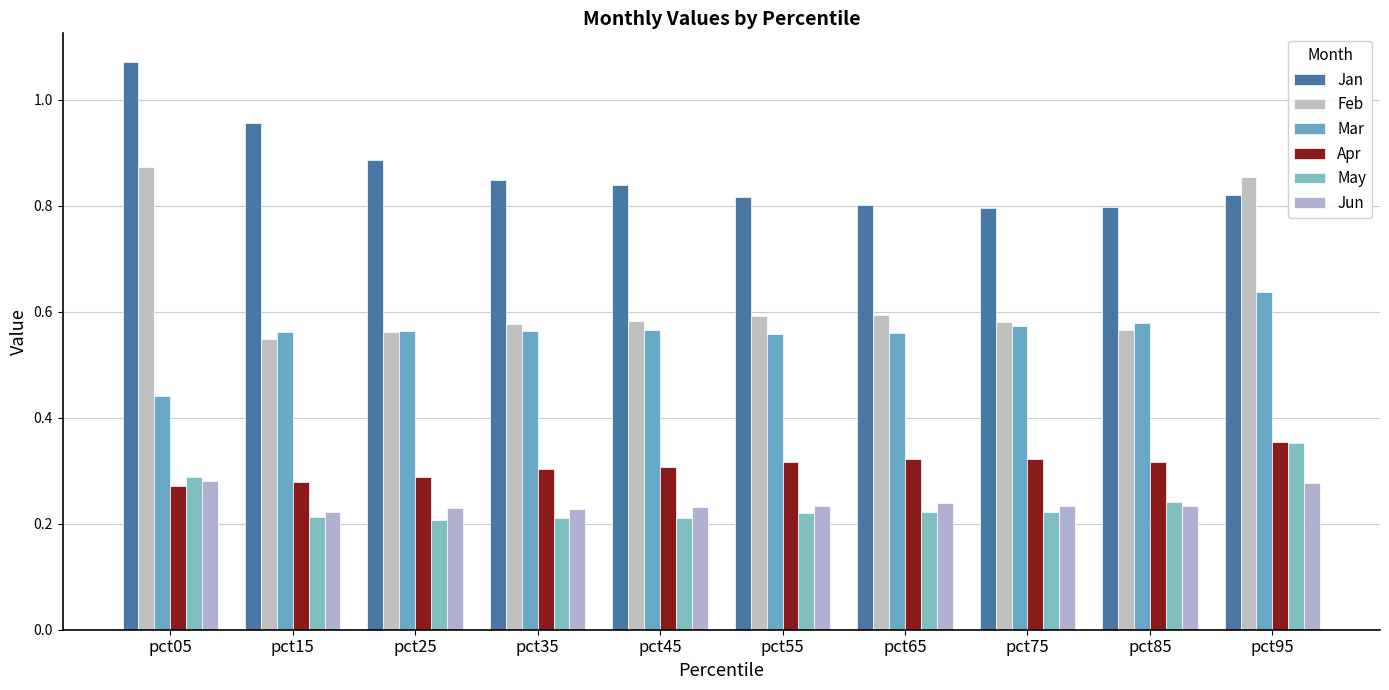

True or false: Jan has a value of 0.8 at pct85.

True